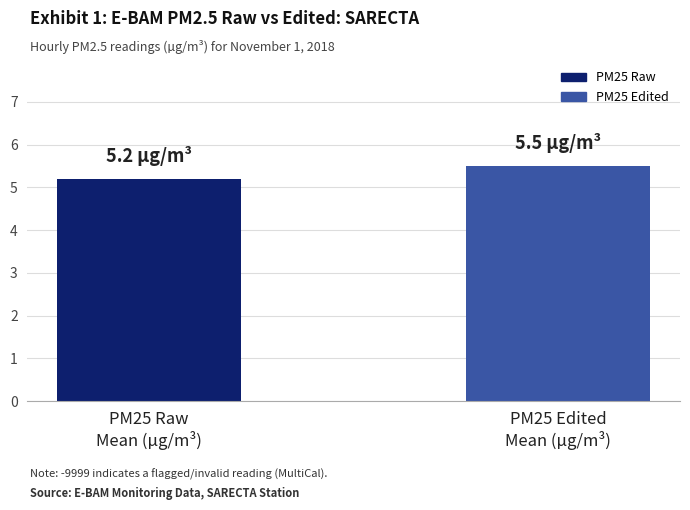

What is the label of the 2nd bar from the left?

PM25 Edited
Mean (µg/m³)